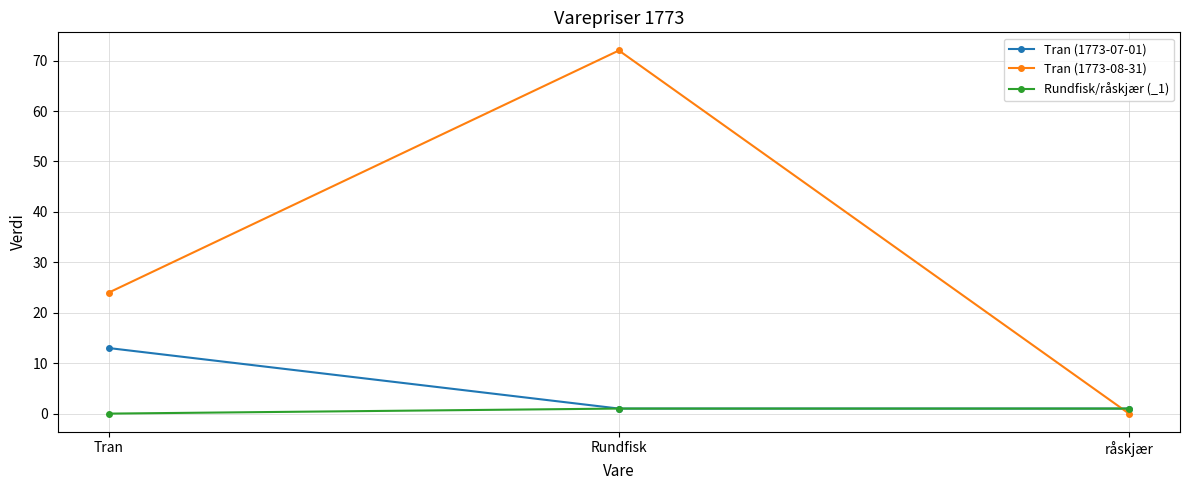

Is this an area chart (filled region under the line)?

No